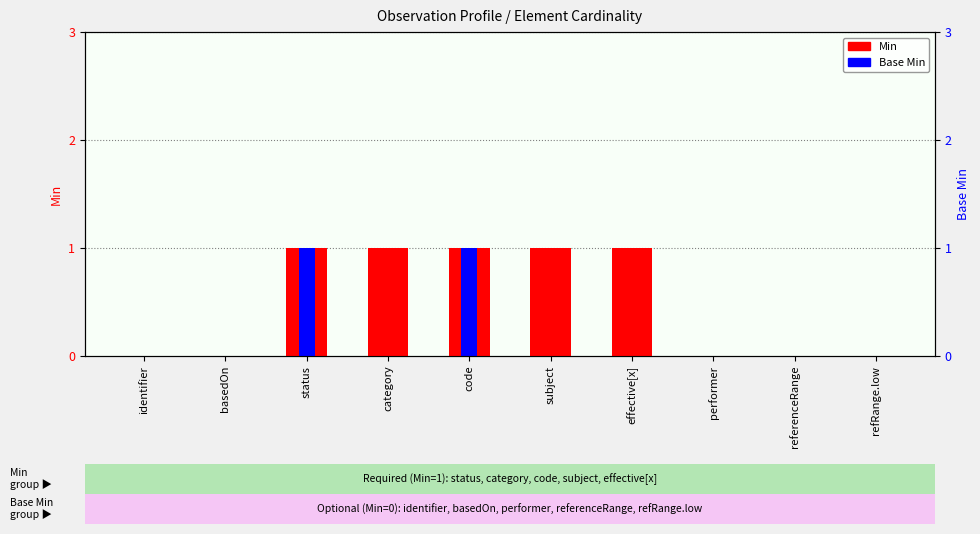

List the series in order of their overall mean, lowest first.

Base Min, Min